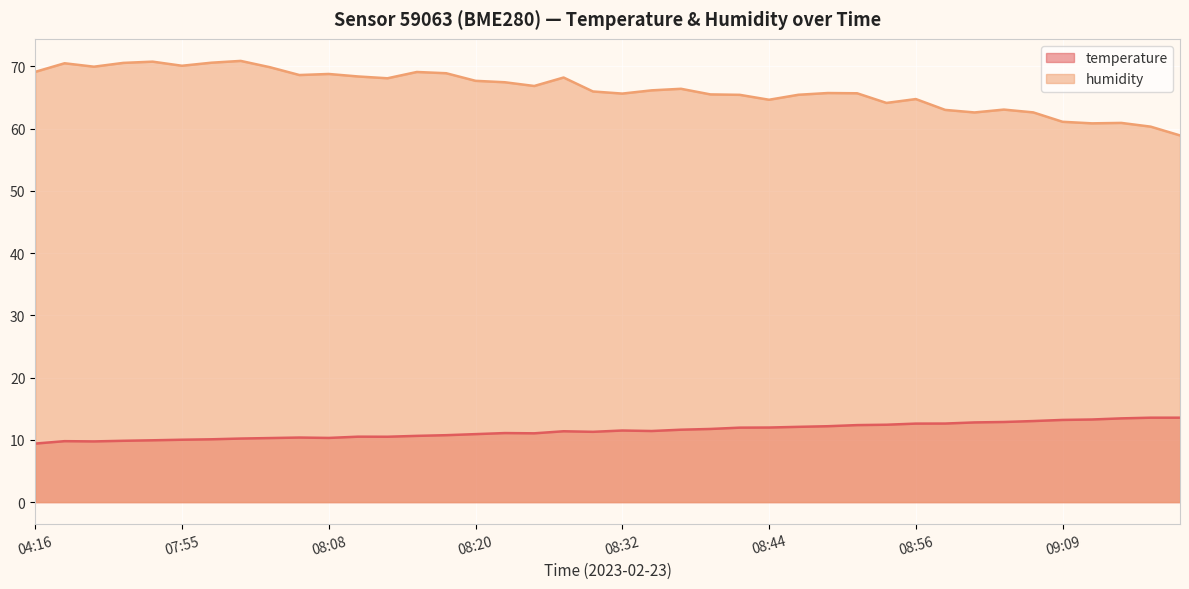

The value of humidity at 08:52 is 23.8. True or false?

False